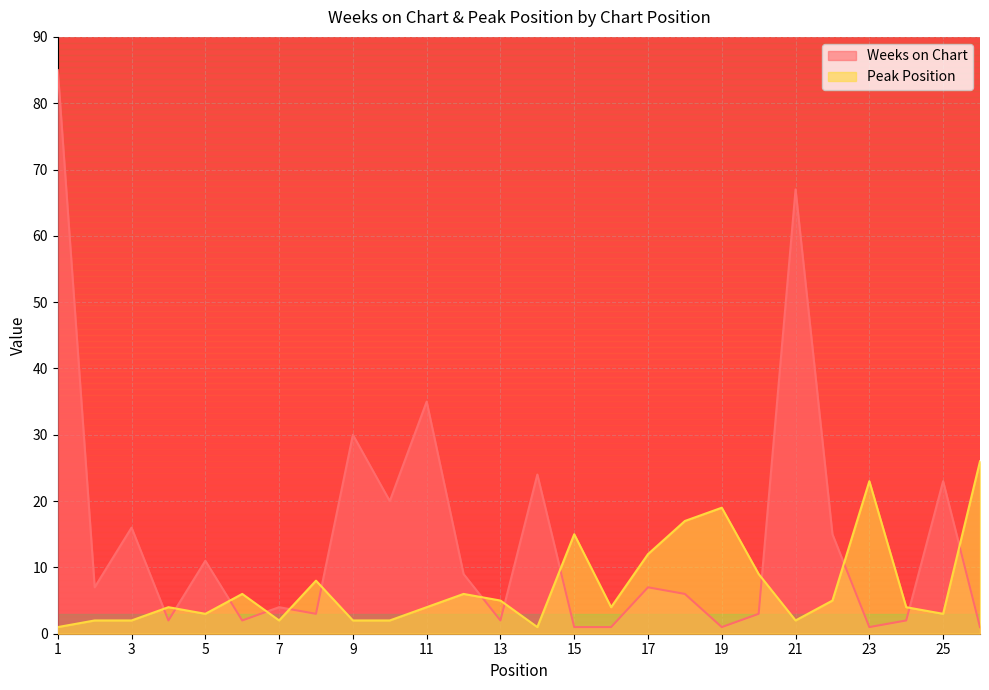

Does the chart display data point markers on the line(s)?

No